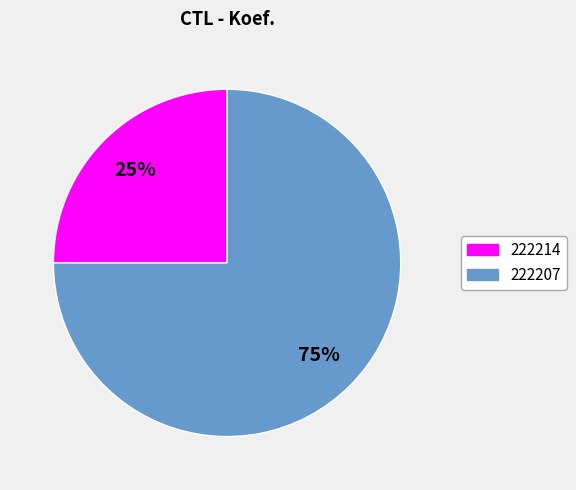

To the nearest percent, what portion does 222207 represent?

75%